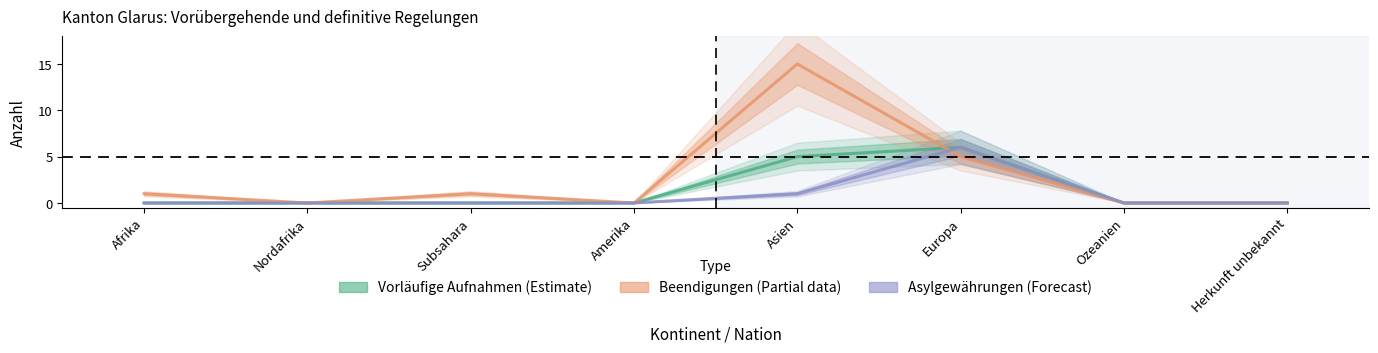

What is the label of the 4th point from the right?

Asien